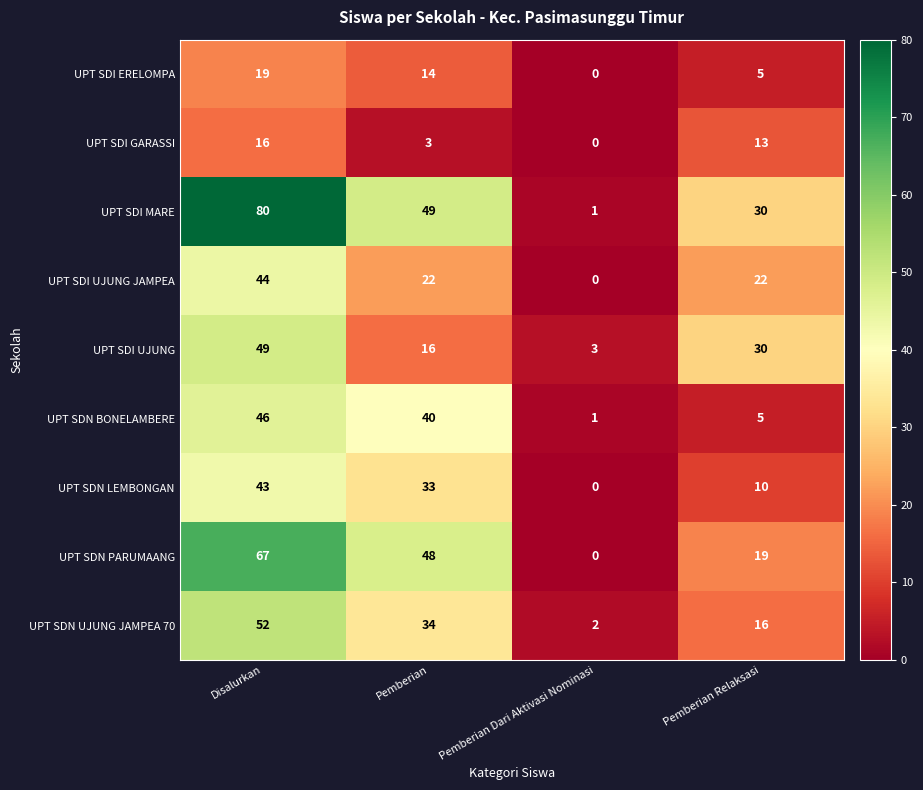

The UPT SDN BONELAMBERE series shows 7 at Pemberian Relaksasi. True or false?

False